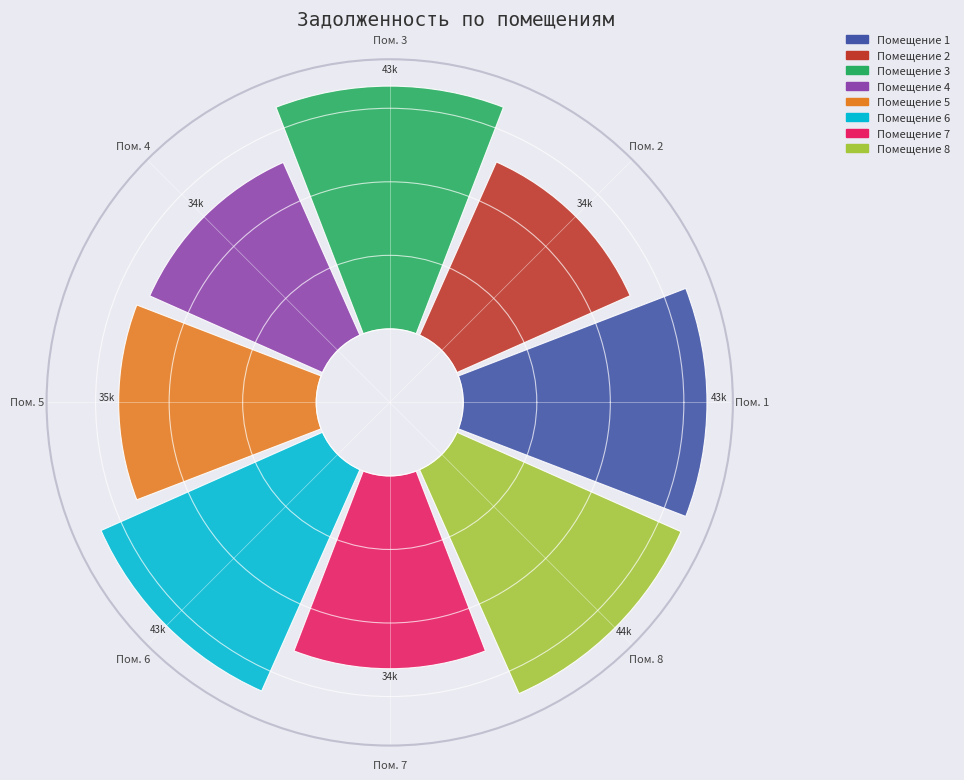

What is the largest slice in the pie chart?

Пом. 8